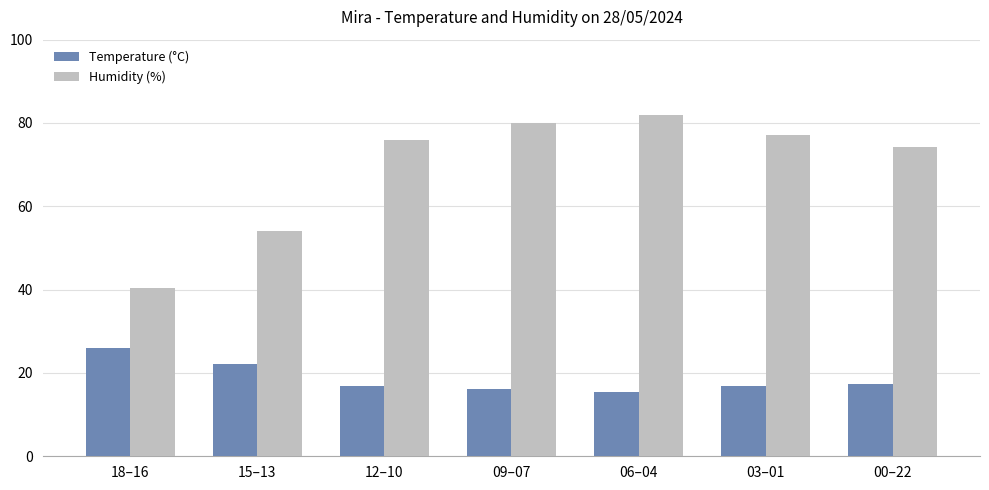

What is the sum of all Humidity (%) values?

483.7